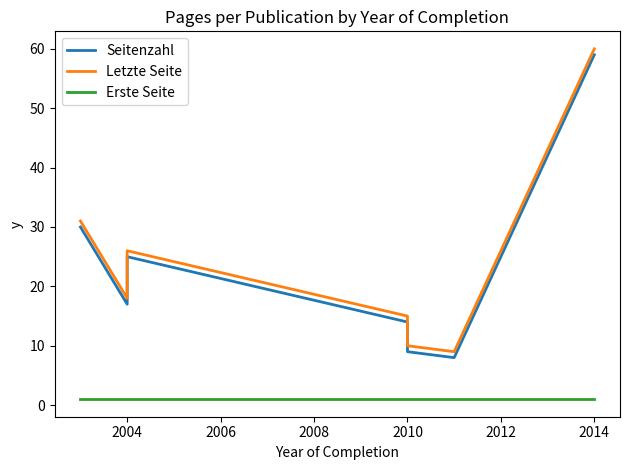

True or false: Seitenzahl and Letzte Seite intersect in this chart.

False